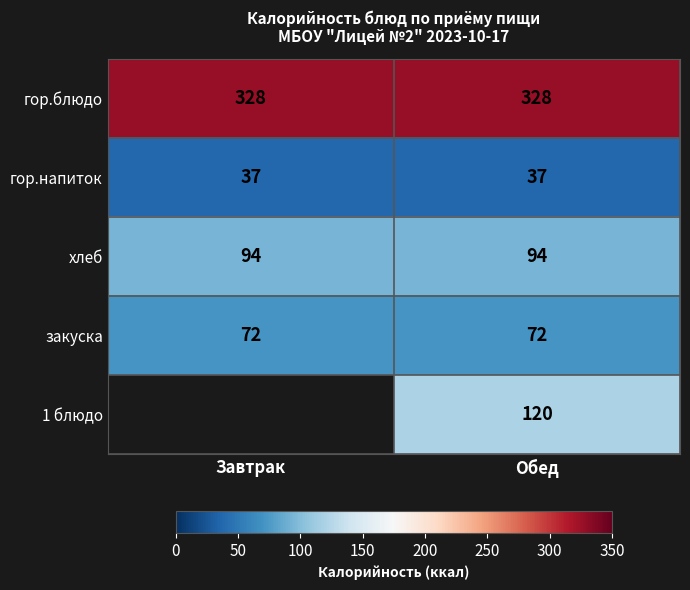

What is the minimum value shown in the chart?

37.0